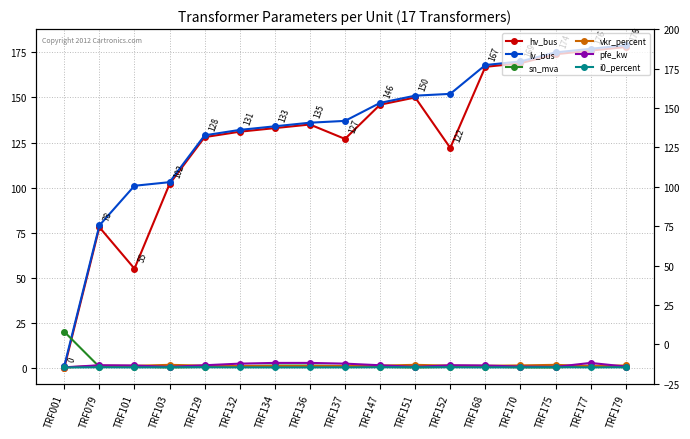

Is it true that lv_bus equals 1.0 at TRF001?

True